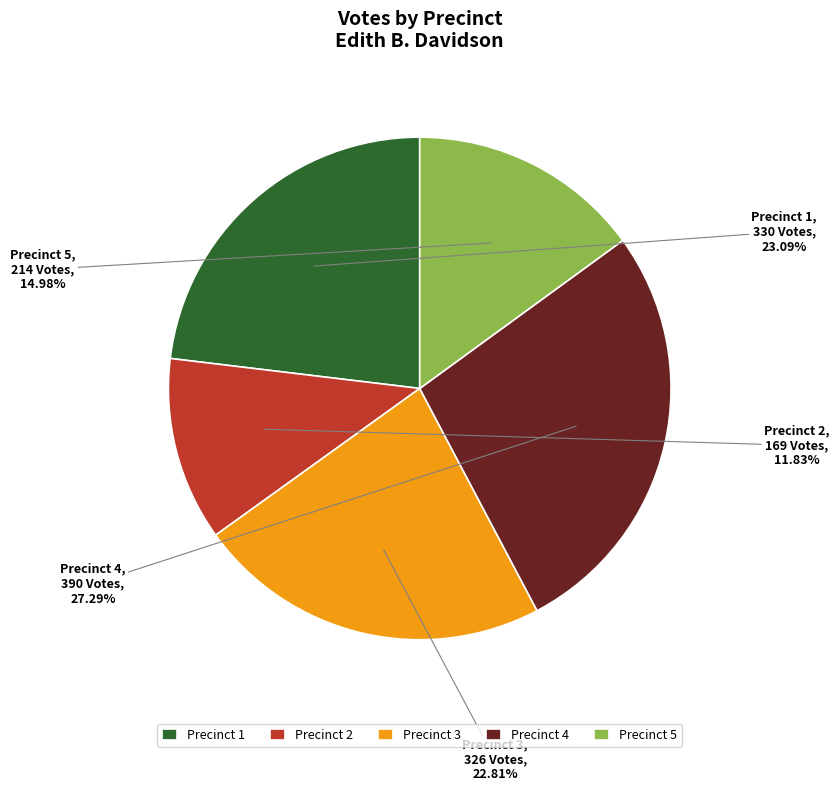

What is the smallest slice in the pie chart?

Precinct 2